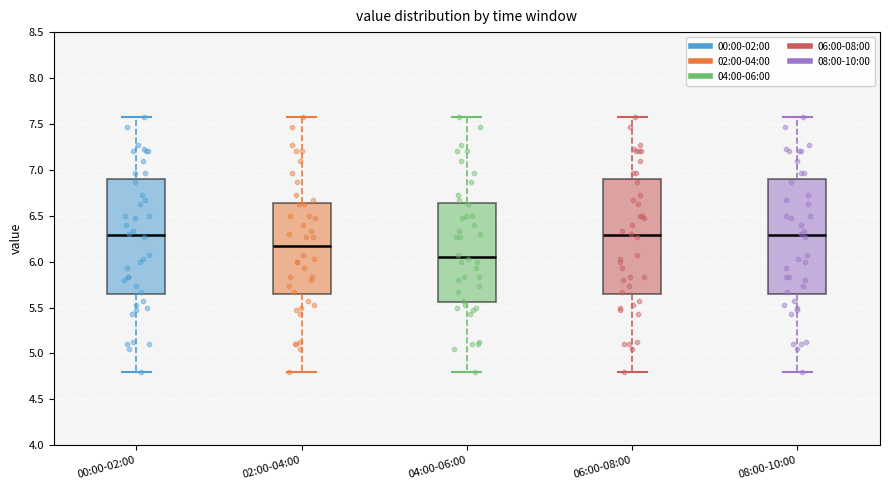

Where is the upper edge of the box for 02:00-04:00 on the y-axis? The values are not printed on the chart, so give them approximately, as read against the axis.

6.65